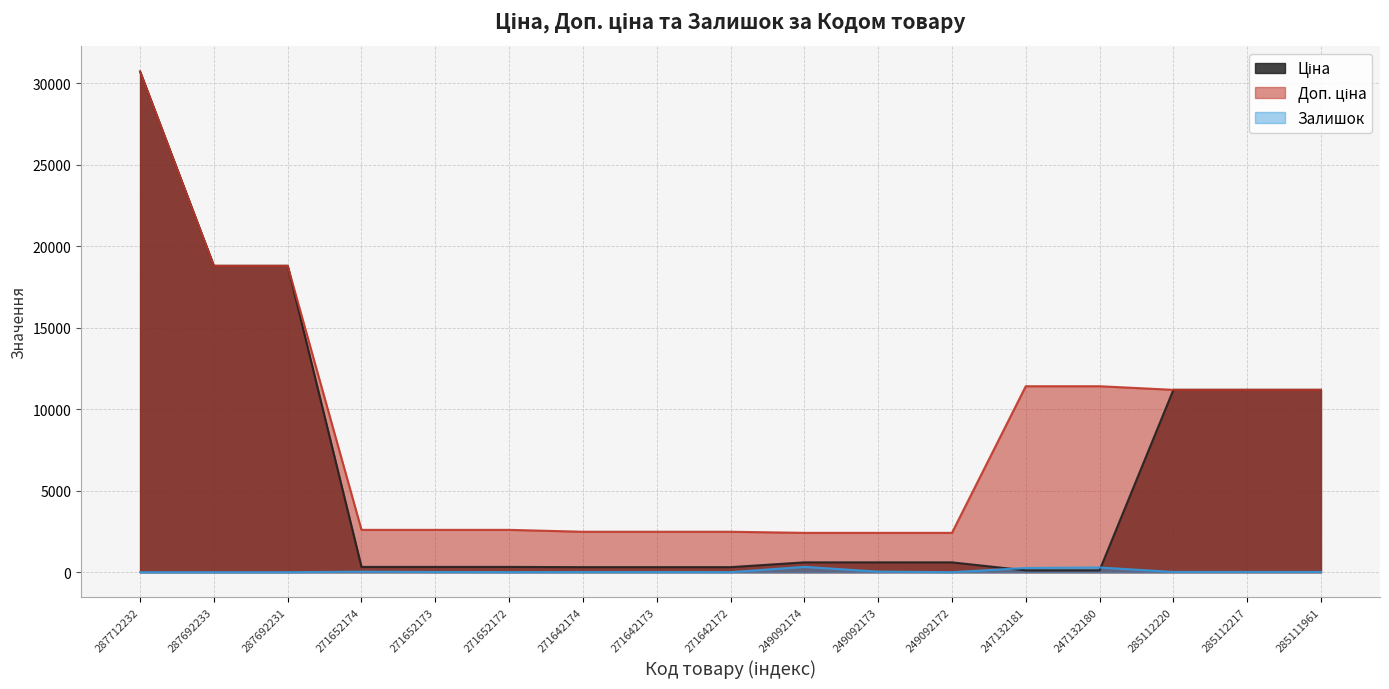

What is the average value of the Доп. ціна series?

8657.8